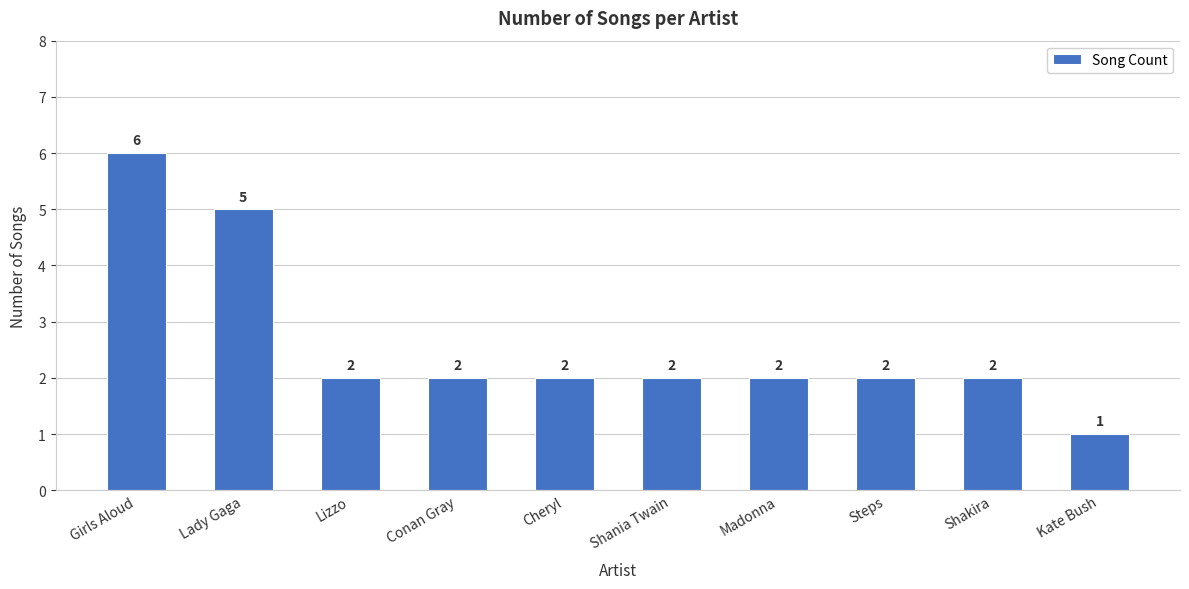

How many values are below 2?

1